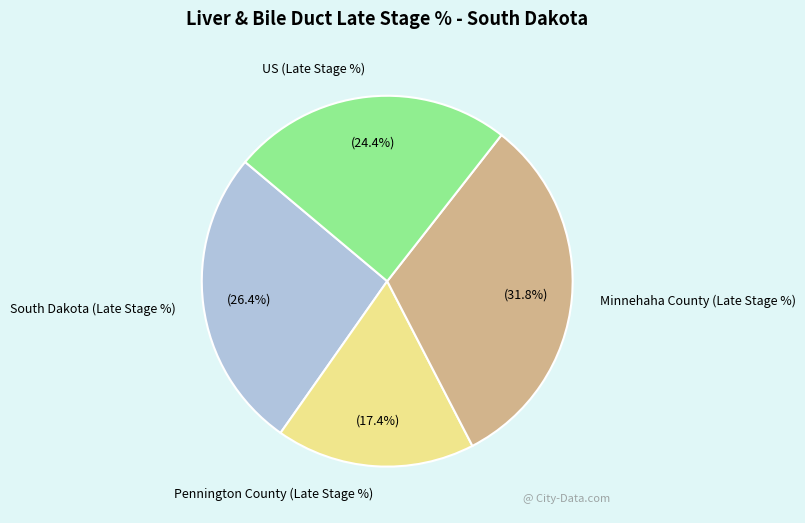

What percentage is the US (Late Stage %) slice, to the nearest percent?

24%